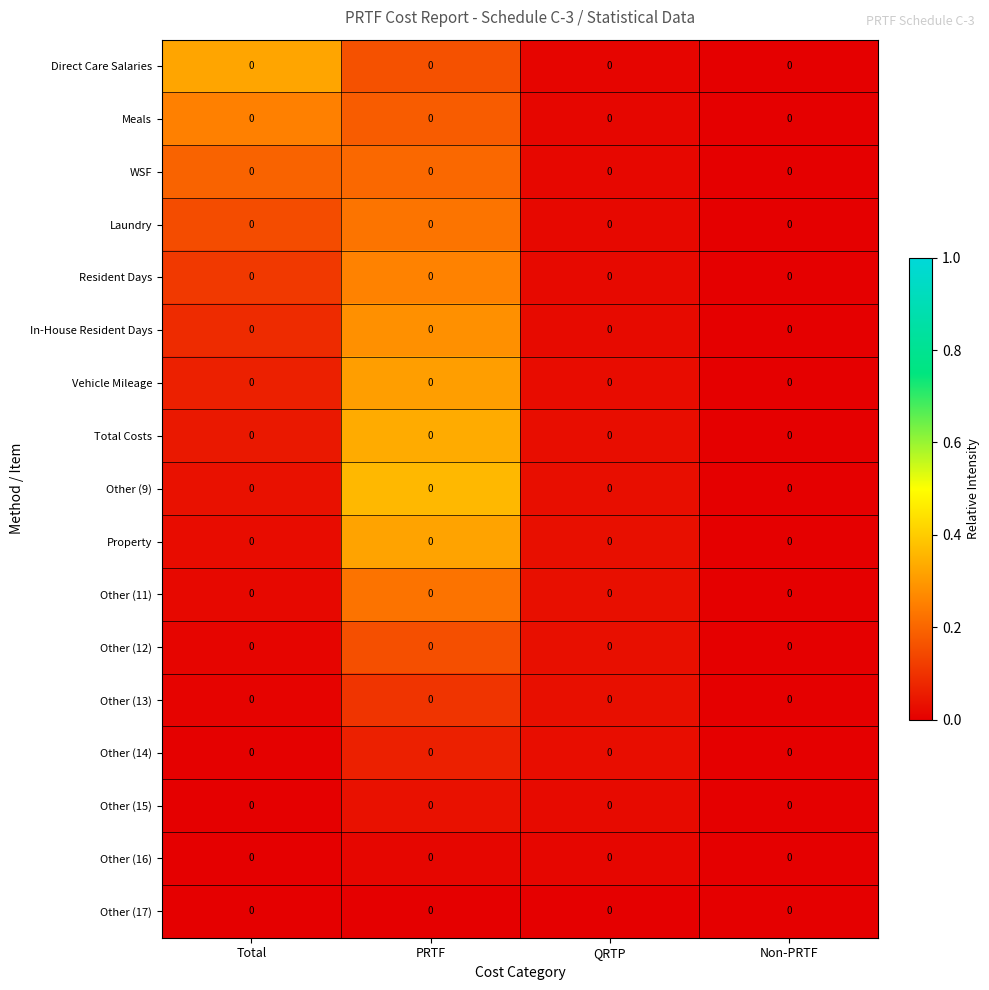

Rank the series by their maximum value, from lowest to highest.

Other (17), Other (16), Other (15), Other (14), Other (13), Other (12), WSF, Other (11), Laundry, Meals, Resident Days, In-House Resident Days, Vehicle Mileage, Property, Direct Care Salaries, Total Costs, Other (9)